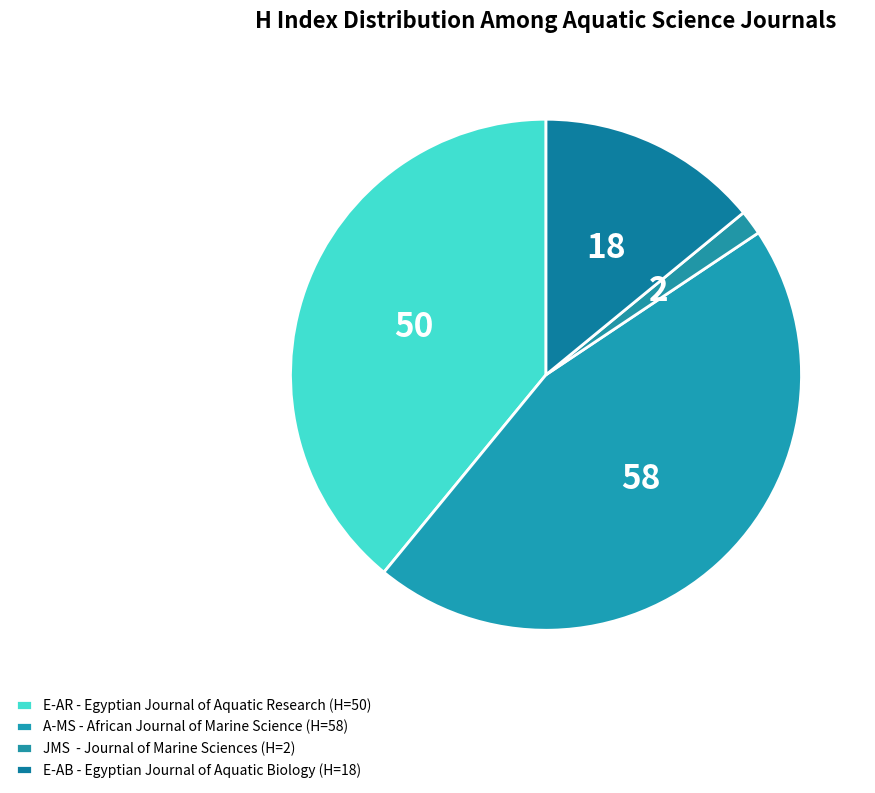

Count the number of slices in the pie.

4